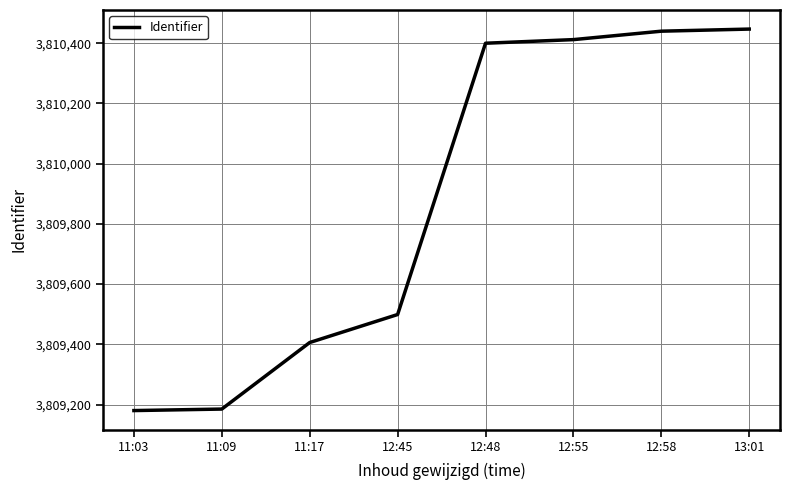

What is the change in value from 11:09 to 12:55?

+1227